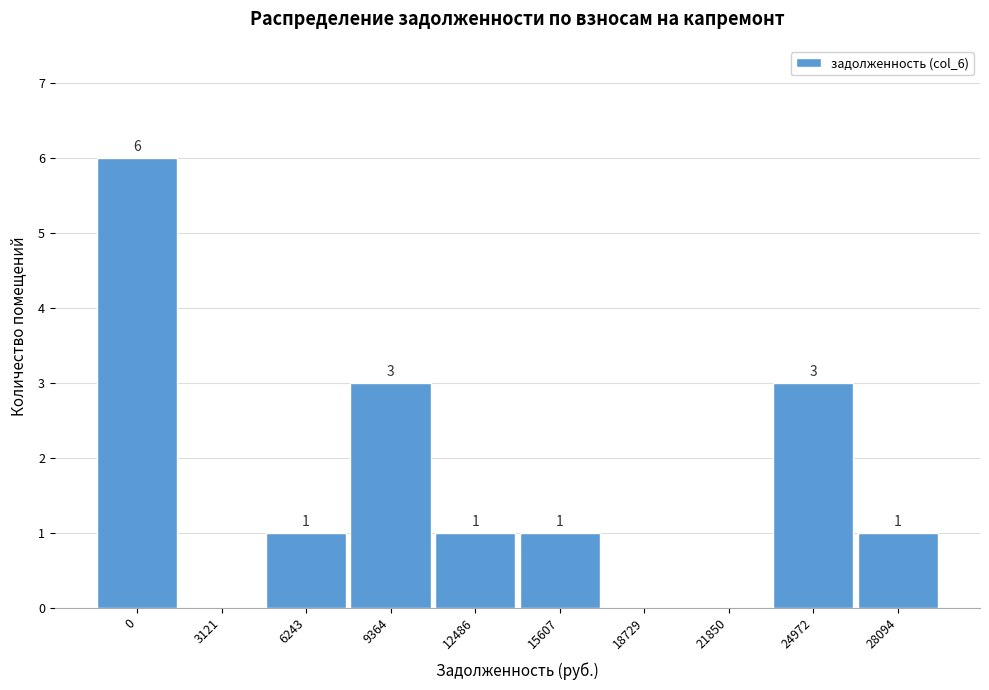

Reading left to right, transcribe all the data shown in this chart.

0=6	3121=0	6243=1	9364=3	12486=1	15607=1	18729=0	21850=0	24972=3	28094=1